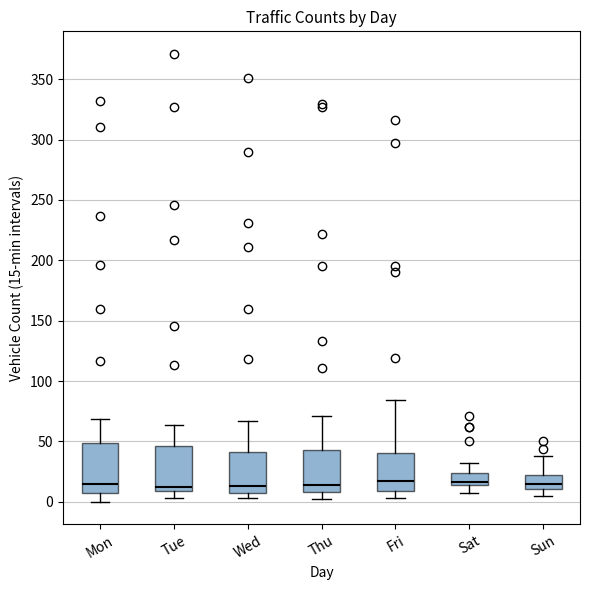

Reading left to right, read every box against the y-axis: the position of its median line, the range the box covers, and the ends of its whiskers. The values are not printed on the chart, so give them approximately, as read against the axis.

Mon: median 15, box 10 to 50, whiskers 0 to 70
Tue: median 10 (just above the box's lower edge), box 10 to 45, whiskers 5 to 65
Wed: median 15, box 5 to 40, whiskers 5 (just below the box's lower edge) to 65
Thu: median 15, box 10 to 45, whiskers 0 to 70
Fri: median 20, box 10 to 40, whiskers 5 to 85
Sat: median 15 (just above the box's lower edge), box 15 to 25, whiskers 5 to 30
Sun: median 15, box 10 to 20, whiskers 5 to 40